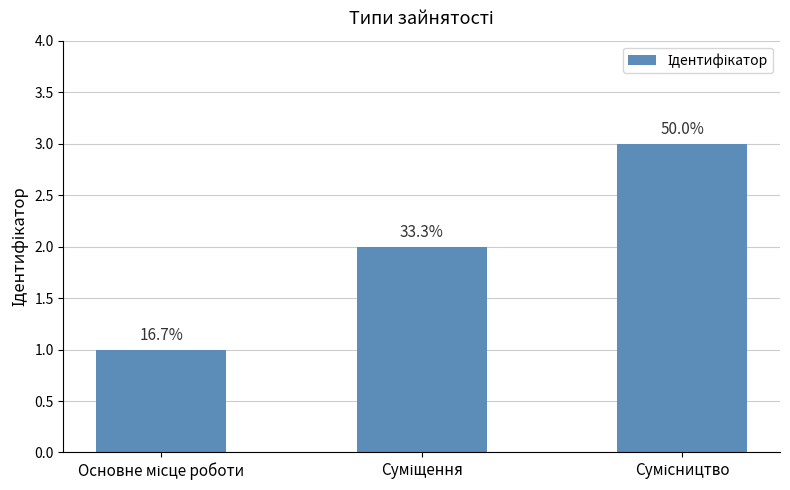

At which label is the value closest to 2?

Суміщення